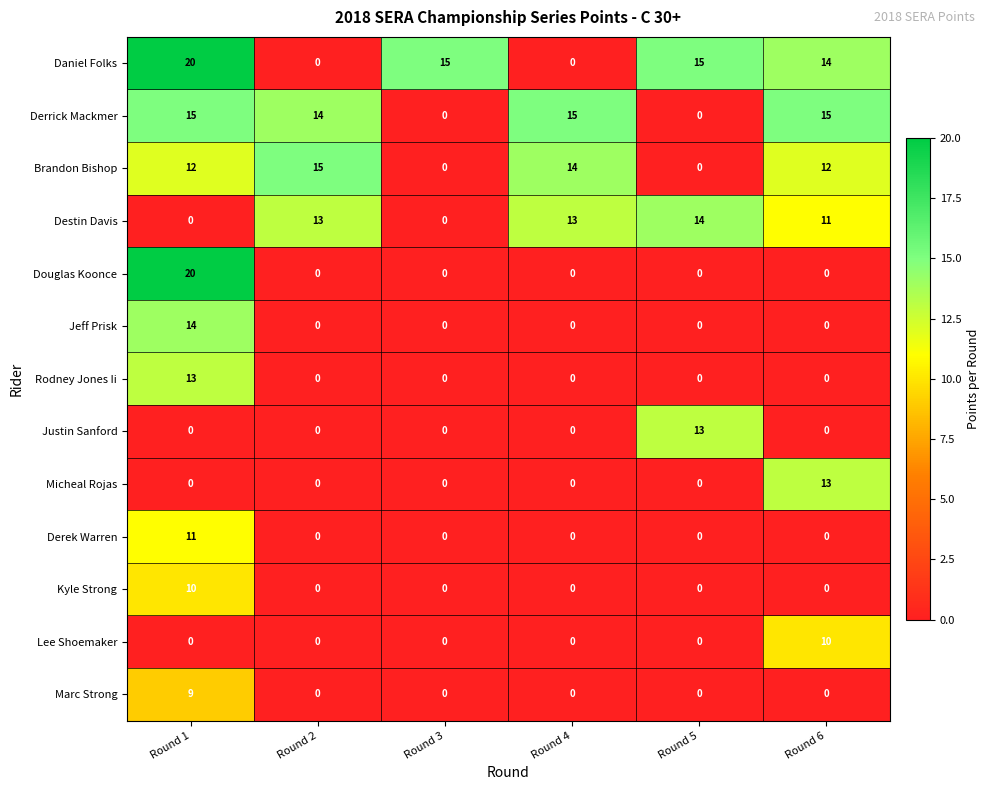

What is the spread (max minus min) of values at Round 6?

15